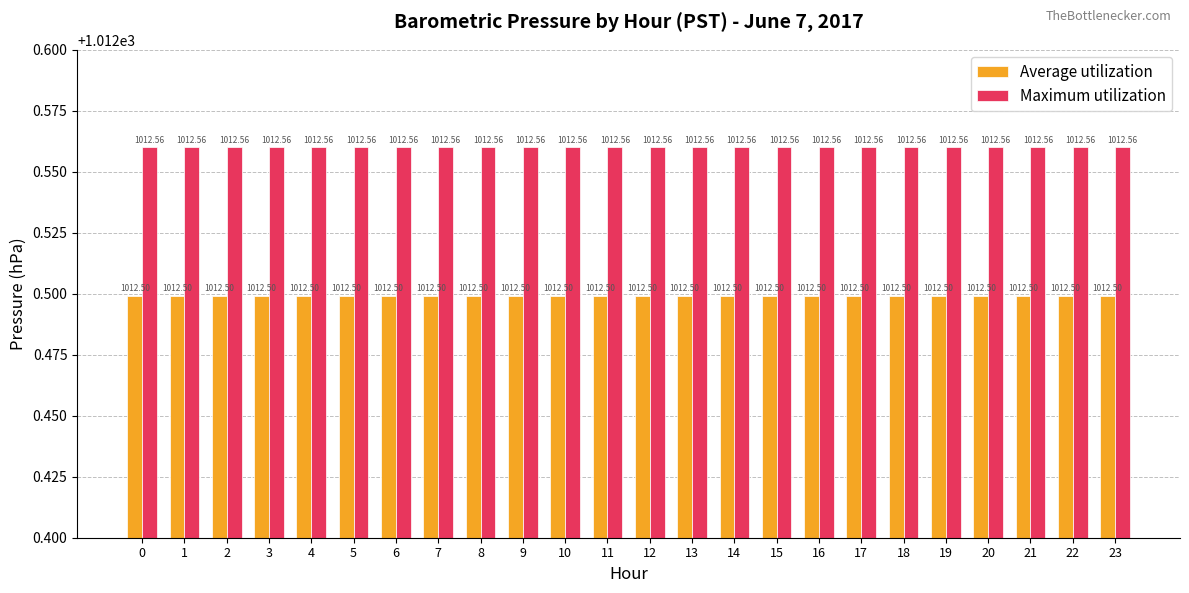

Reading right to left, list all the values displayed in this chart.

Average utilization: 23=1012.5	22=1012.5	21=1012.5	20=1012.5	19=1012.5	18=1012.5	17=1012.5	16=1012.5	15=1012.5	14=1012.5	13=1012.5	12=1012.5	11=1012.5	10=1012.5	9=1012.5	8=1012.5	7=1012.5	6=1012.5	5=1012.5	4=1012.5	3=1012.5	2=1012.5	1=1012.5	0=1012.5
Maximum utilization: 23=1012.6	22=1012.6	21=1012.6	20=1012.6	19=1012.6	18=1012.6	17=1012.6	16=1012.6	15=1012.6	14=1012.6	13=1012.6	12=1012.6	11=1012.6	10=1012.6	9=1012.6	8=1012.6	7=1012.6	6=1012.6	5=1012.6	4=1012.6	3=1012.6	2=1012.6	1=1012.6	0=1012.6